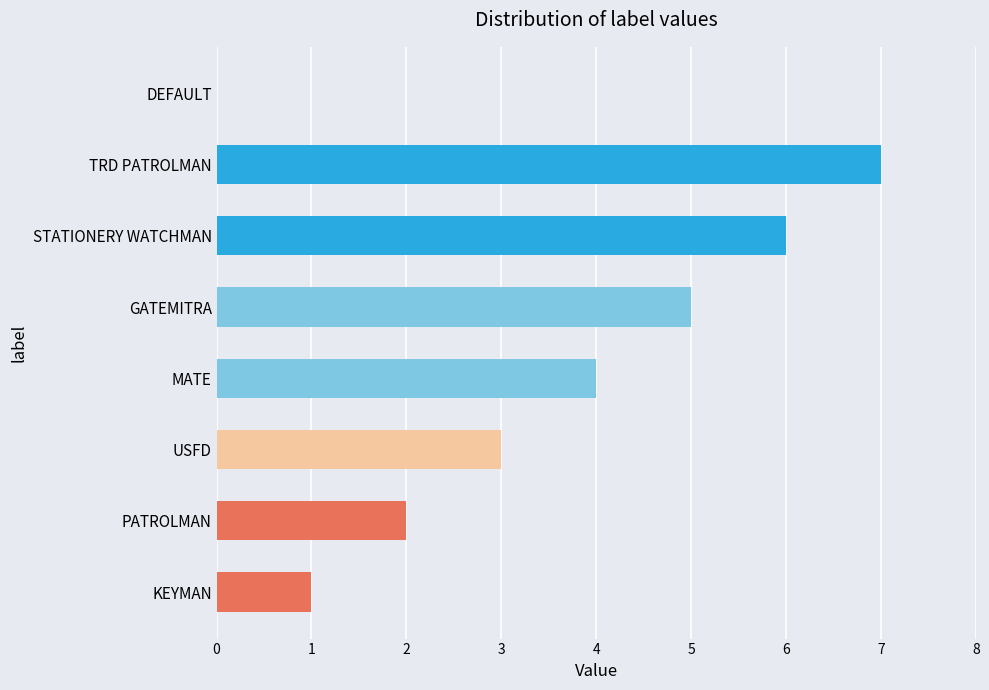

Reading bottom to top, extract all data points from this chart.

KEYMAN=1	PATROLMAN=2	USFD=3	MATE=4	GATEMITRA=5	STATIONERY WATCHMAN=6	TRD PATROLMAN=7	DEFAULT=0